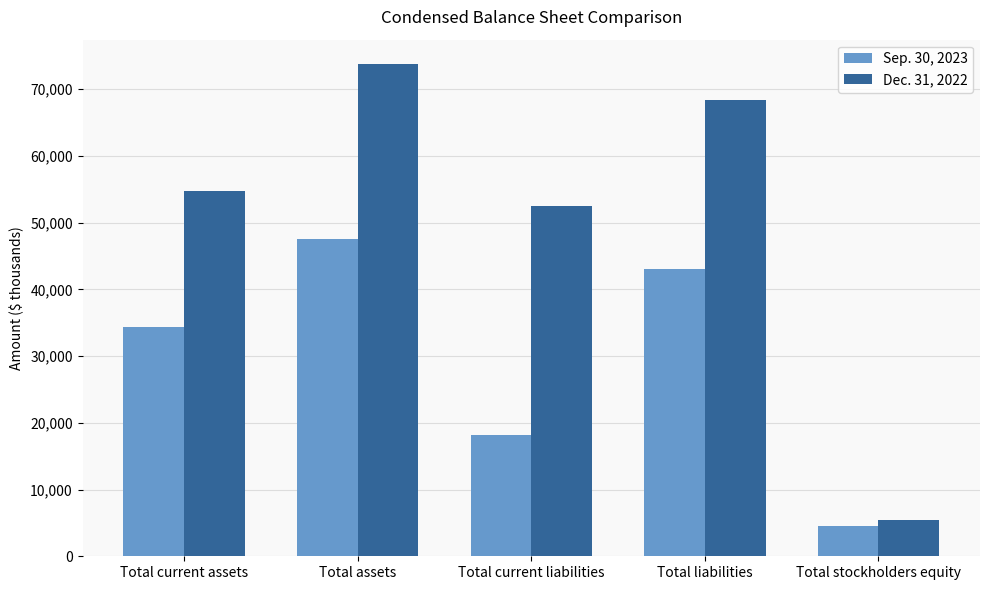

The Sep. 30, 2023 series shows 18106 at Total current liabilities. True or false?

True